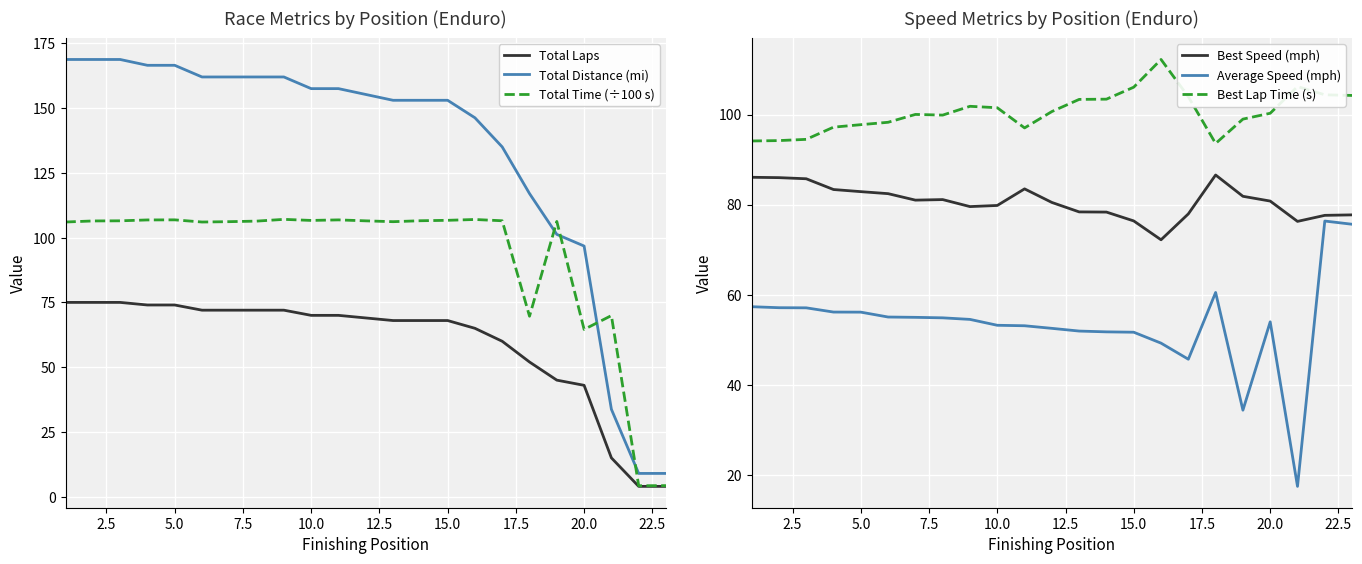

In Average Speed (mph), how many points are higher than both neighbors (excluding endpoints)?

3